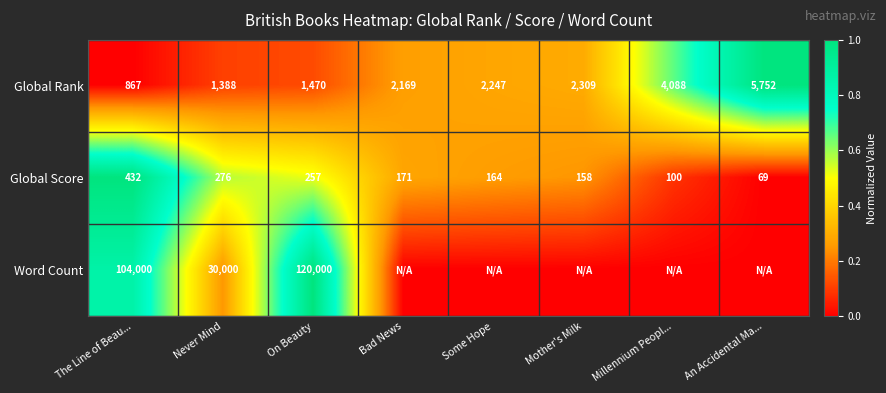

What is the spread (max minus min) of values at The Line of Beau...?

103568